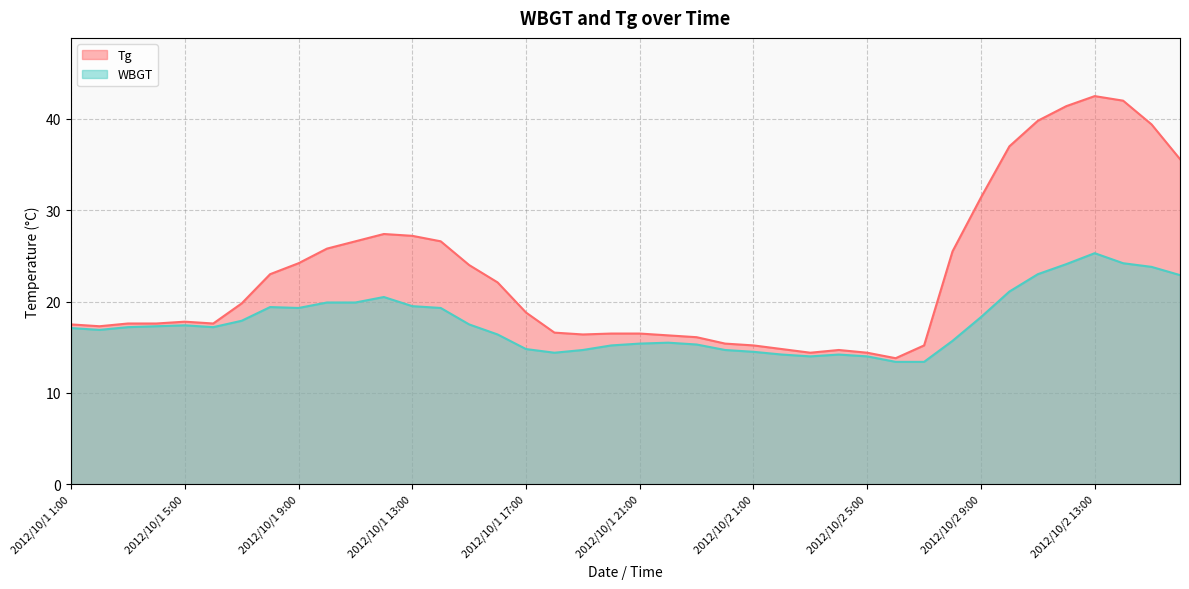

What is the maximum value shown in the chart?

42.5